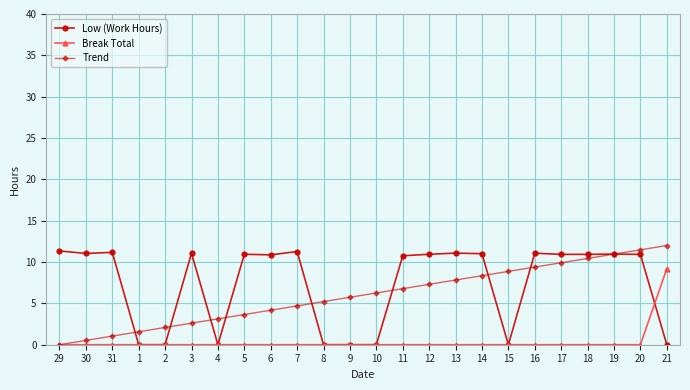

Which label corresponds to the largest value in the chart?

21